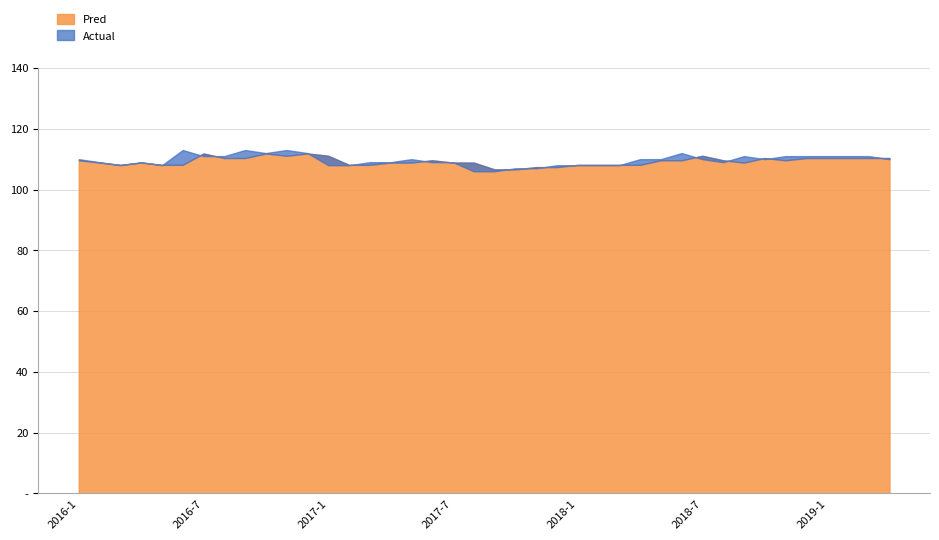

Which series has the widest spread of values?

Actual